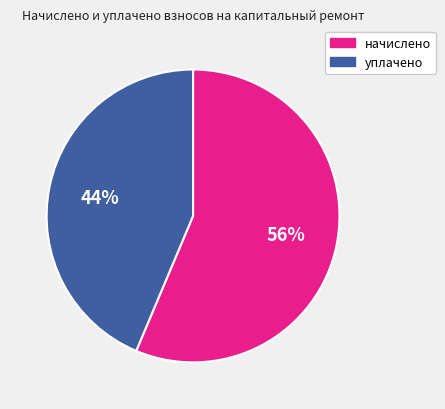

To the nearest percent, what is the average slice percentage?

50%